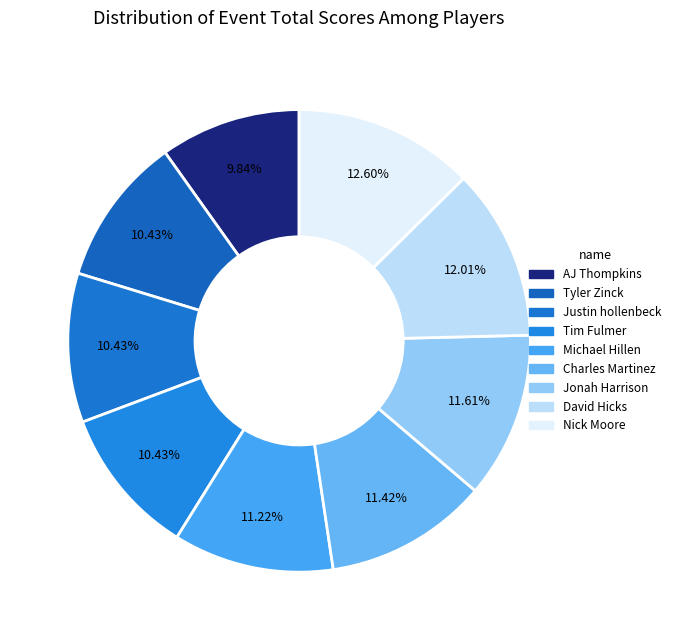

How many segments does this pie chart have?

9